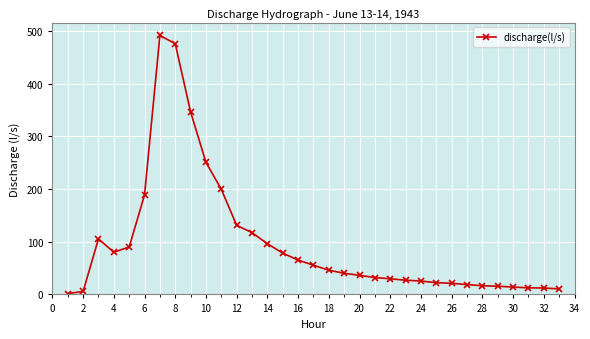

What is the sum of all values?

3158.0